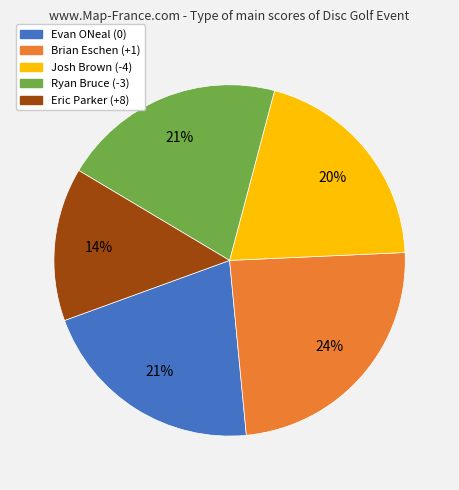

Does Brian Eschen (+1) represent more than half of the total?

No